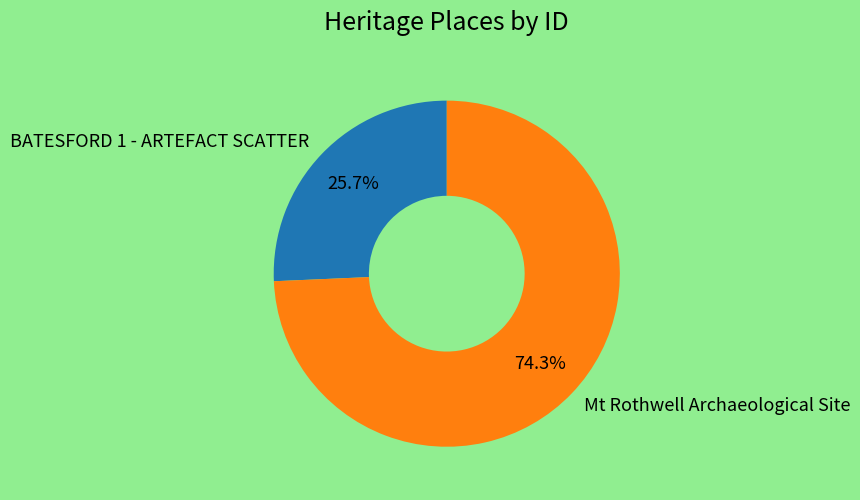

Which category has the biggest portion of the pie?

Mt Rothwell Archaeological Site